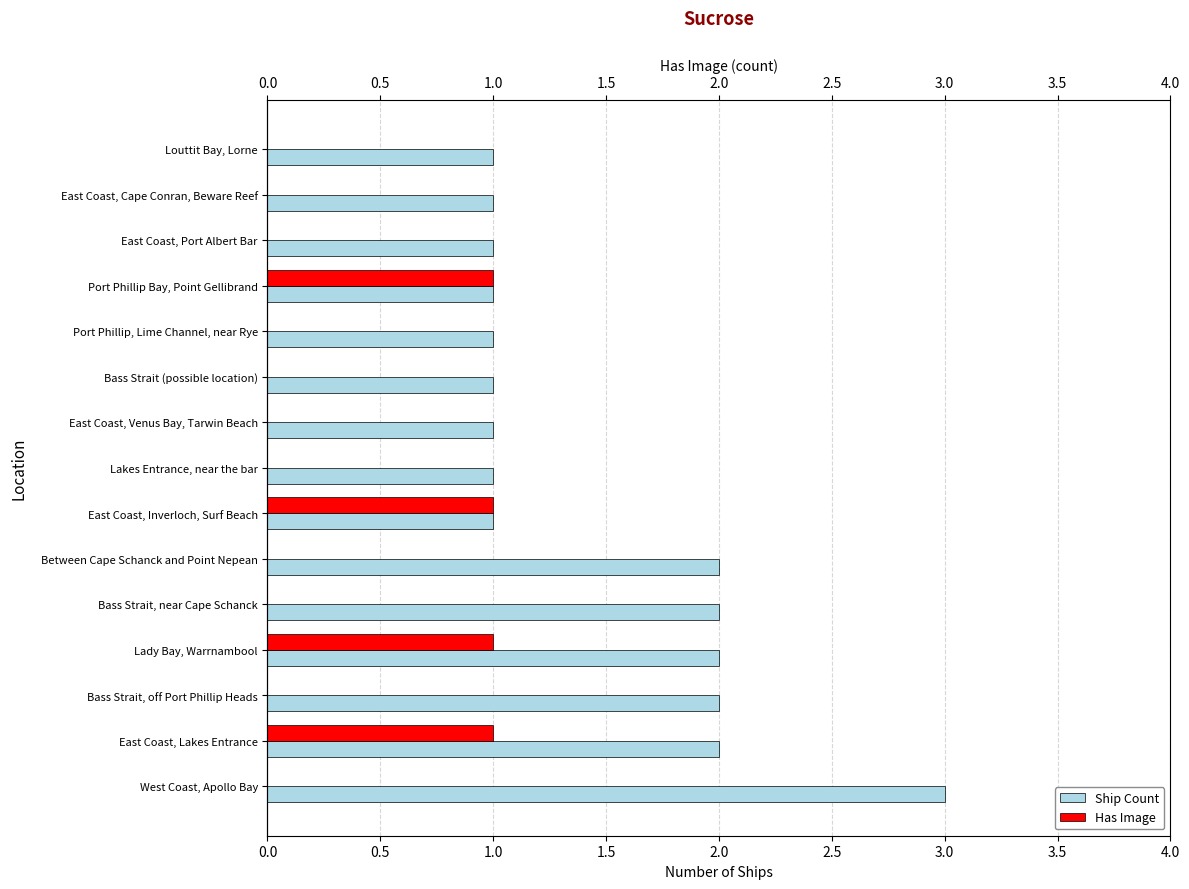

Rank the series by their average value, from lowest to highest.

Has Image, Ship Count